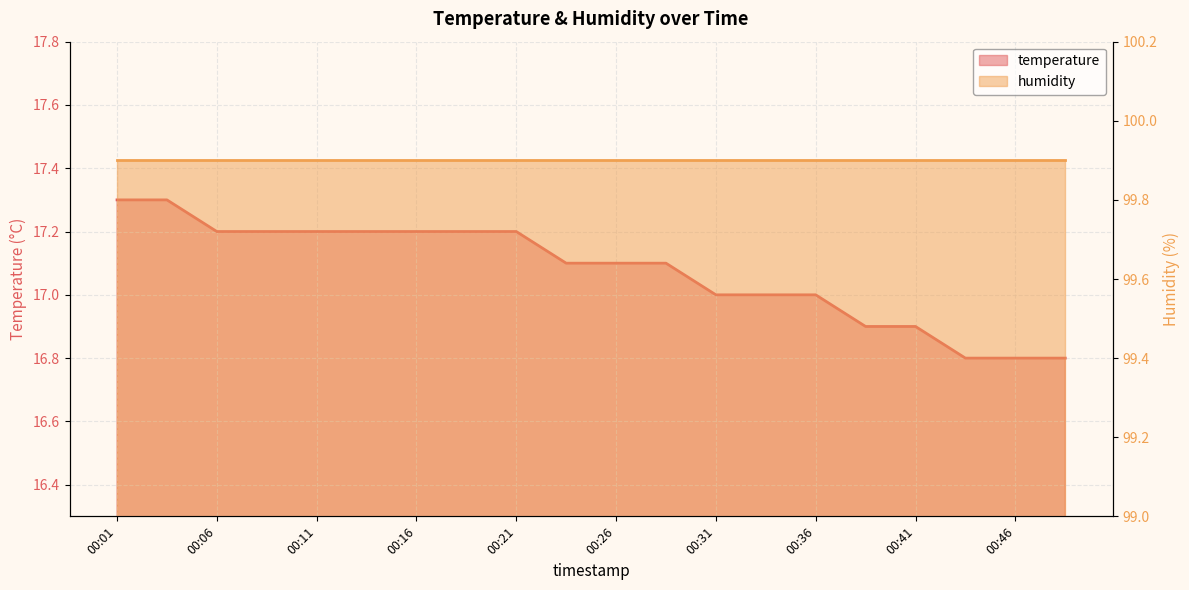

What is the greatest value displayed?

17.3